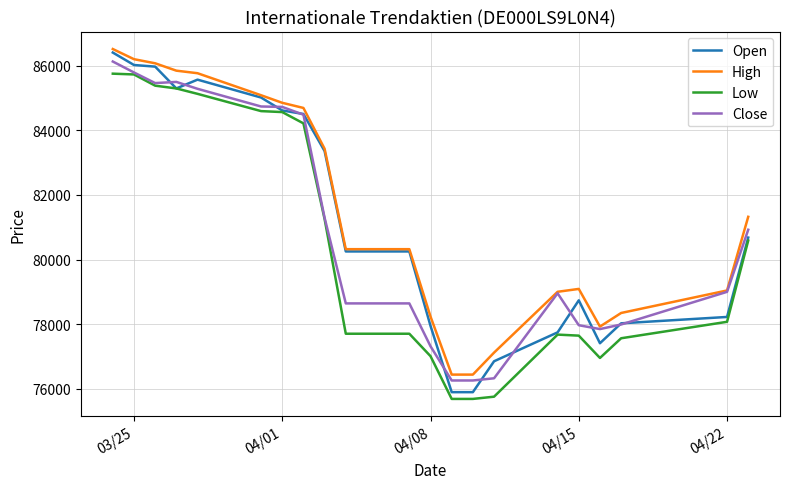

Which series has the widest spread of values?

Open